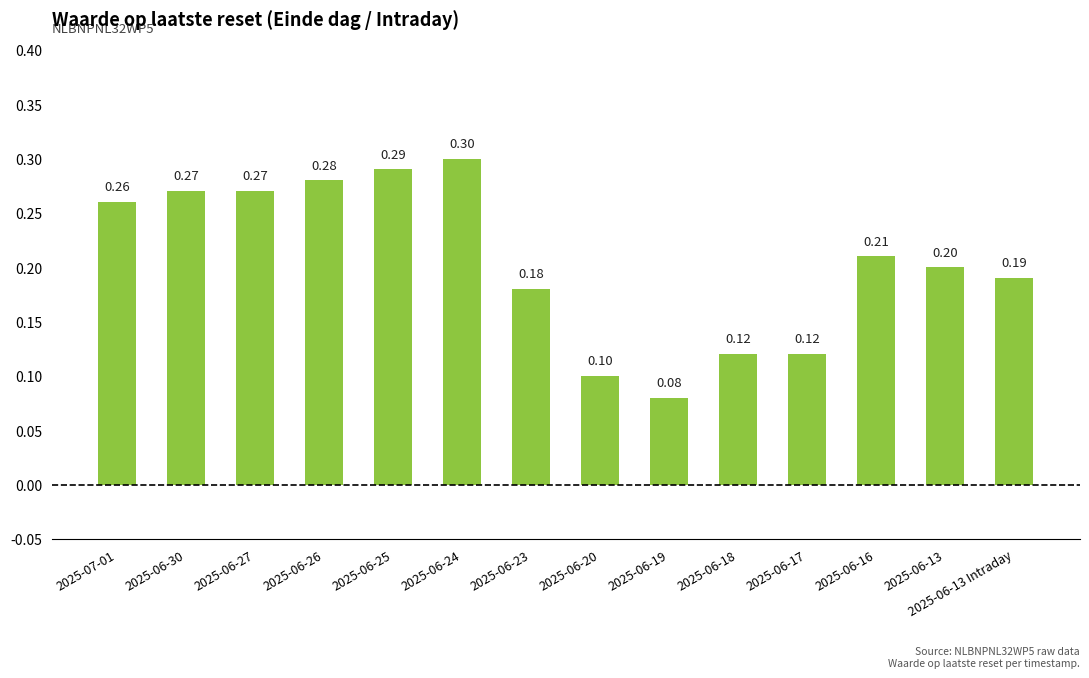

What is the average value?

0.2